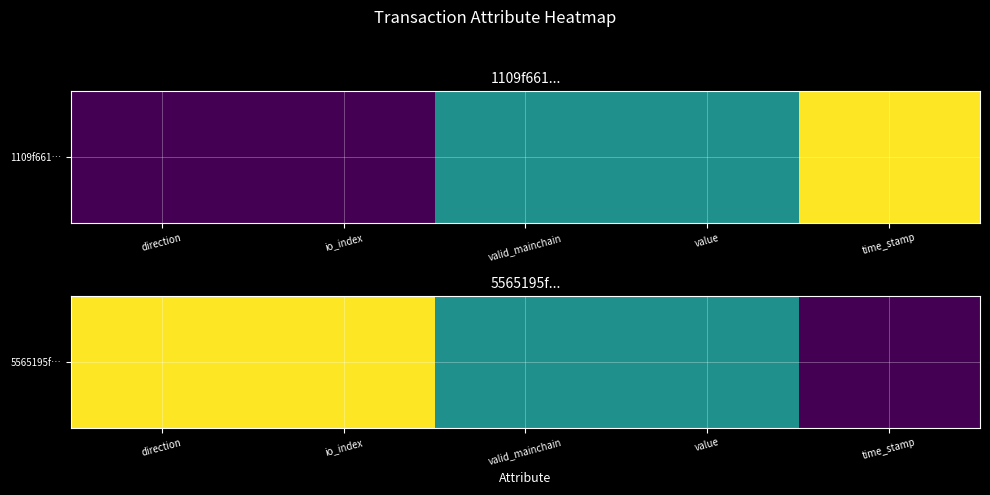

What is the difference between the values at time_stamp and direction?

1.0